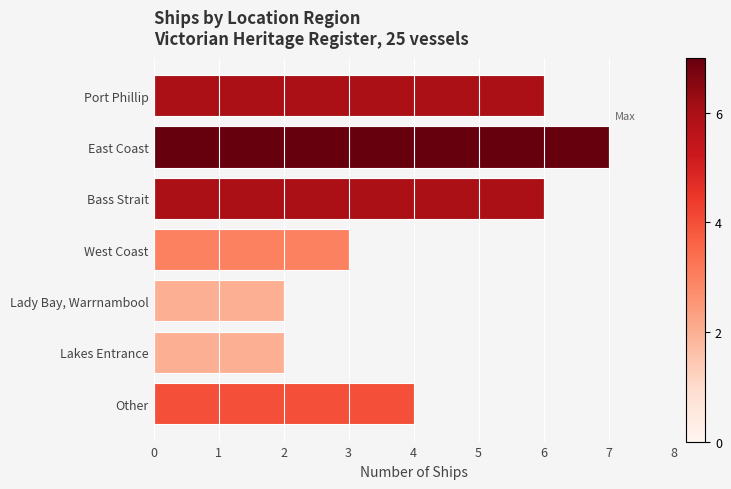

How many bars are there in total?

7